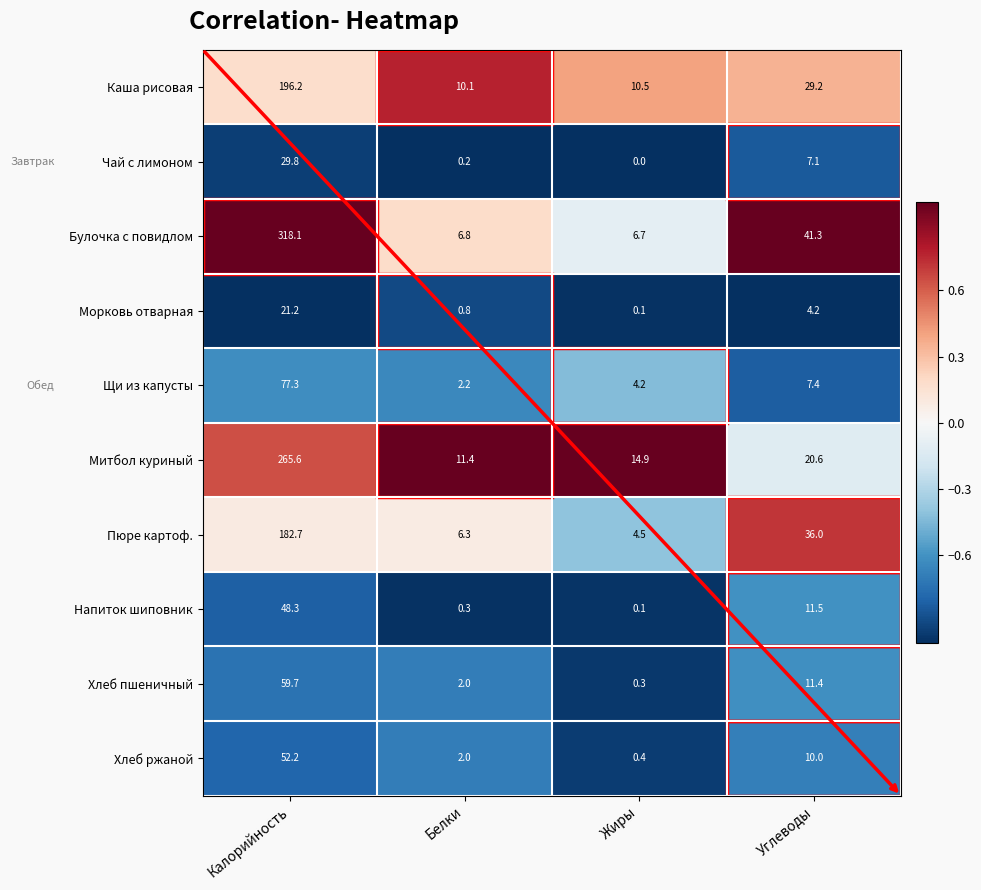

Which series has the largest range (max minus min)?

Булочка с повидлом